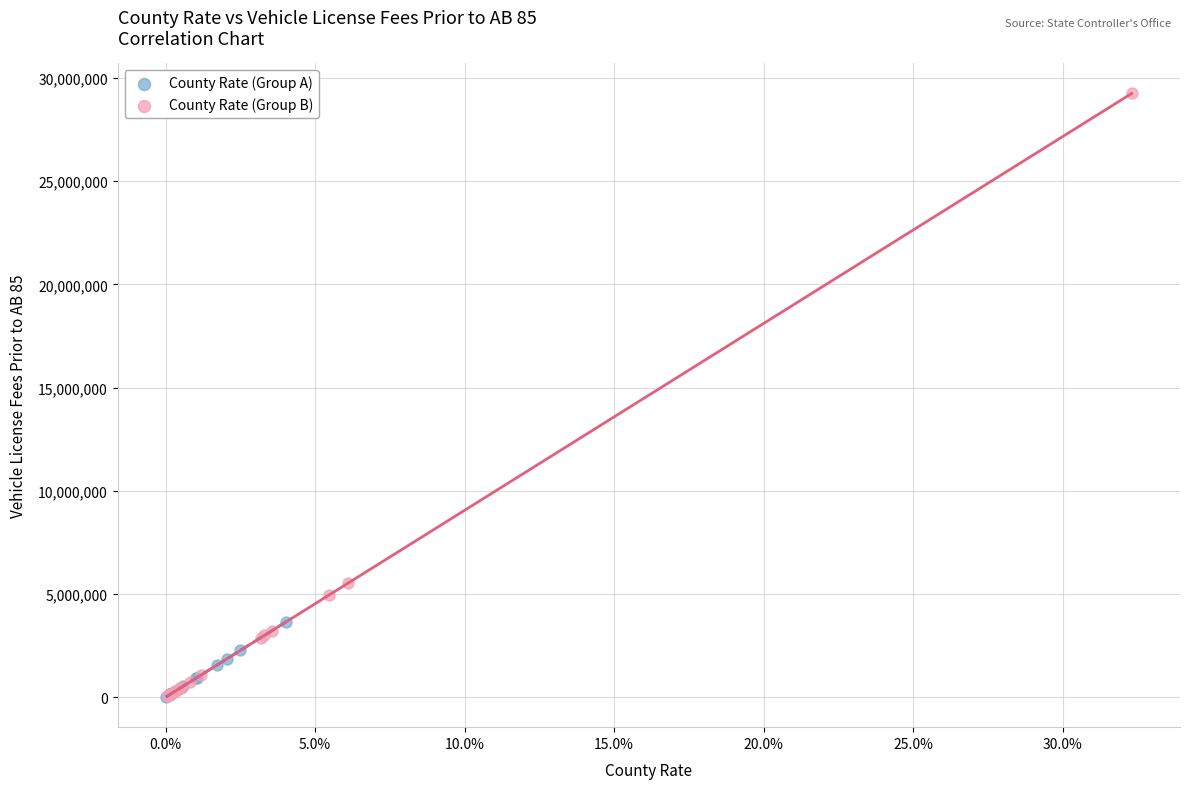

Which series contains the highest Y value?

County Rate (Group B)